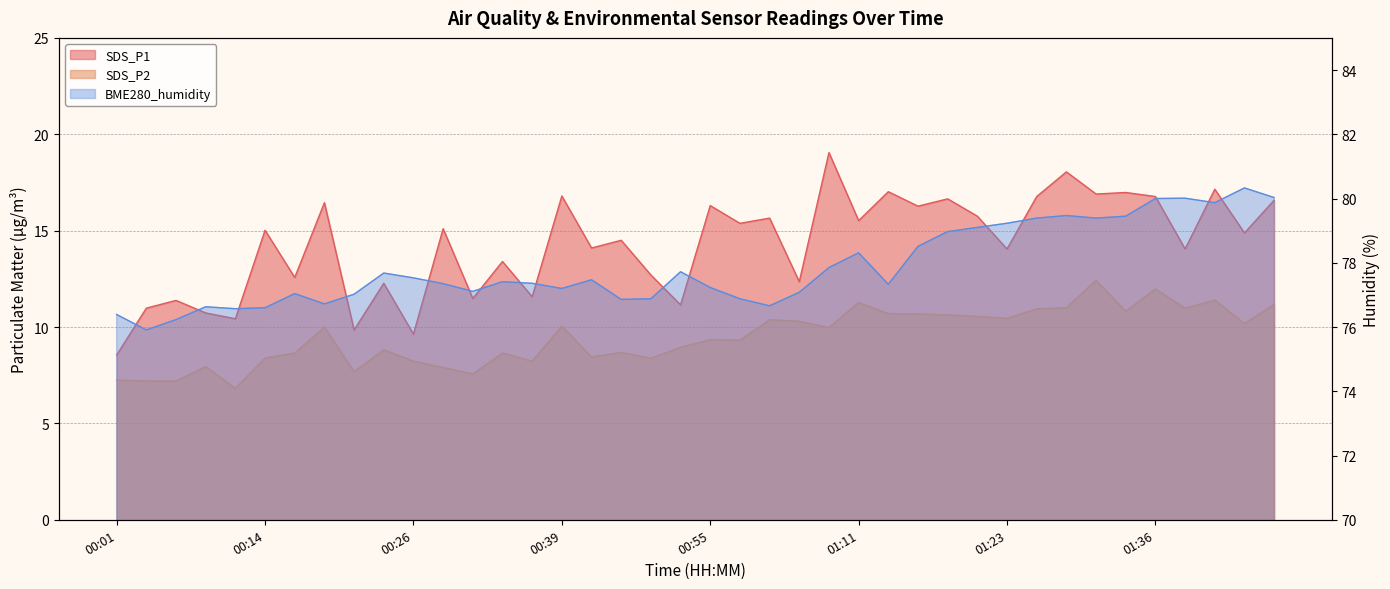

How many interior local peaks does the BME280_humidity series have?

10